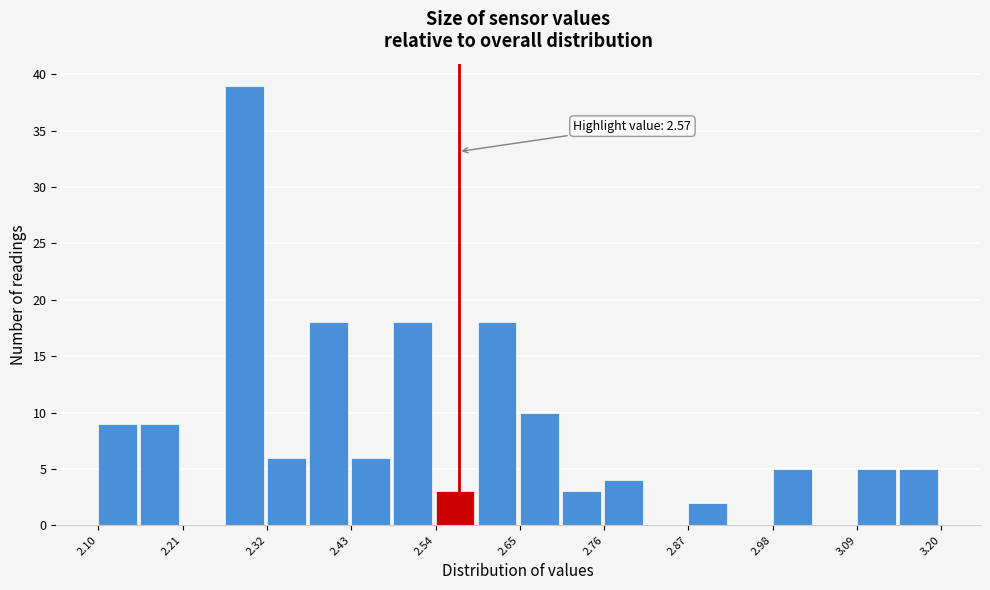

Around what value on the x-axis is the tallest bar? Give the approximate position of its centre, as read against the axis.

2.30